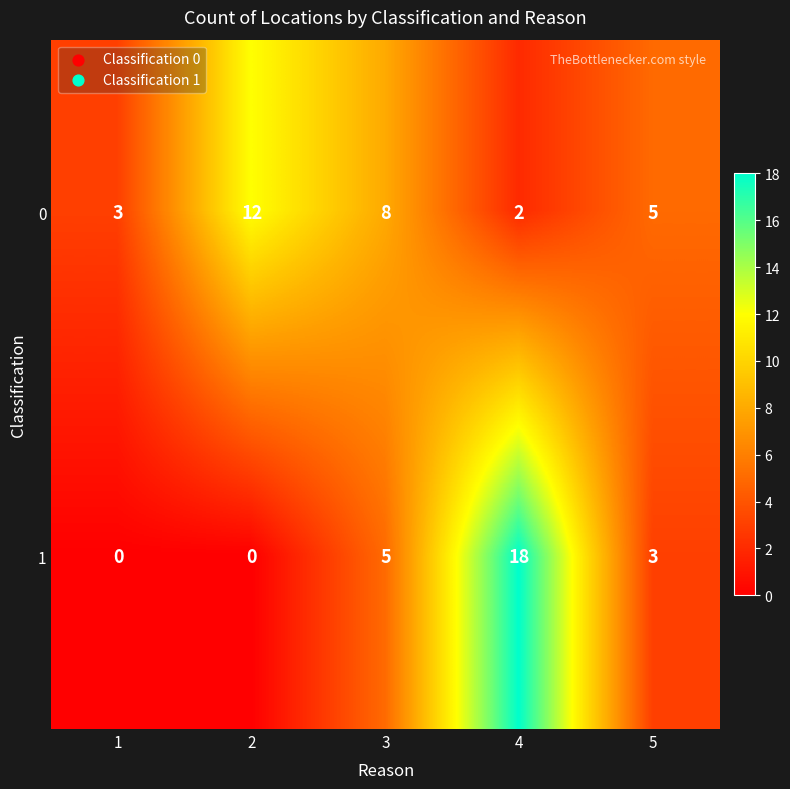

How many distinct data groups are displayed?

2